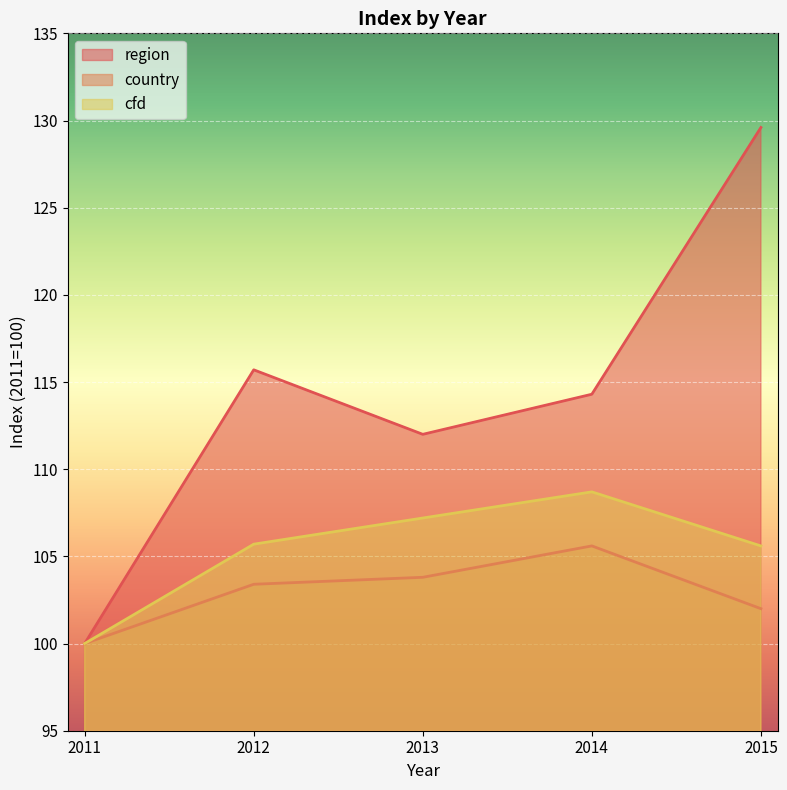

Is the value of cfd at 2015 greater than the value of region at 2013?

No